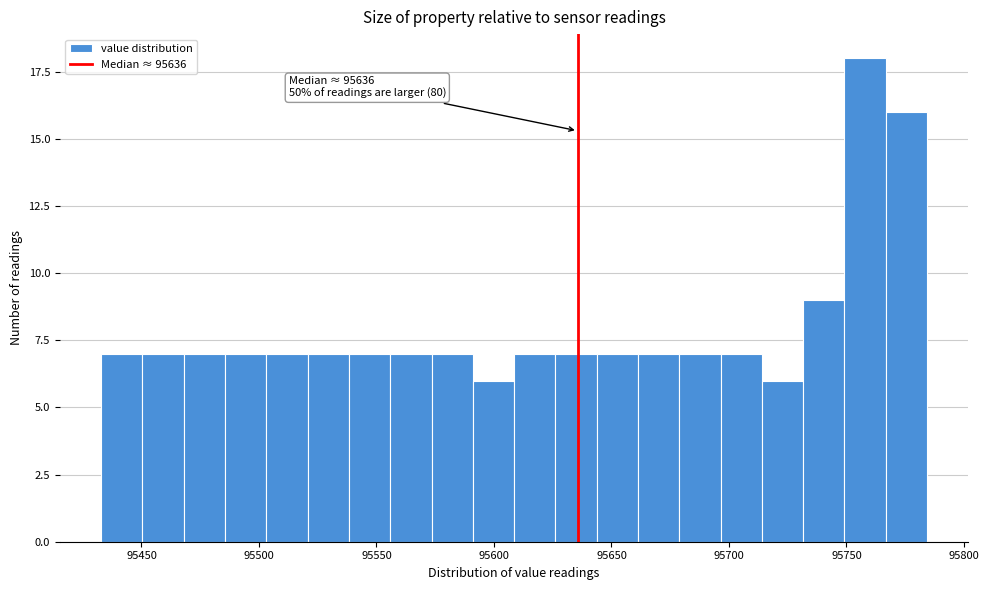

Read against the x-axis, roughly where is the centre of the tallest bar?

95760